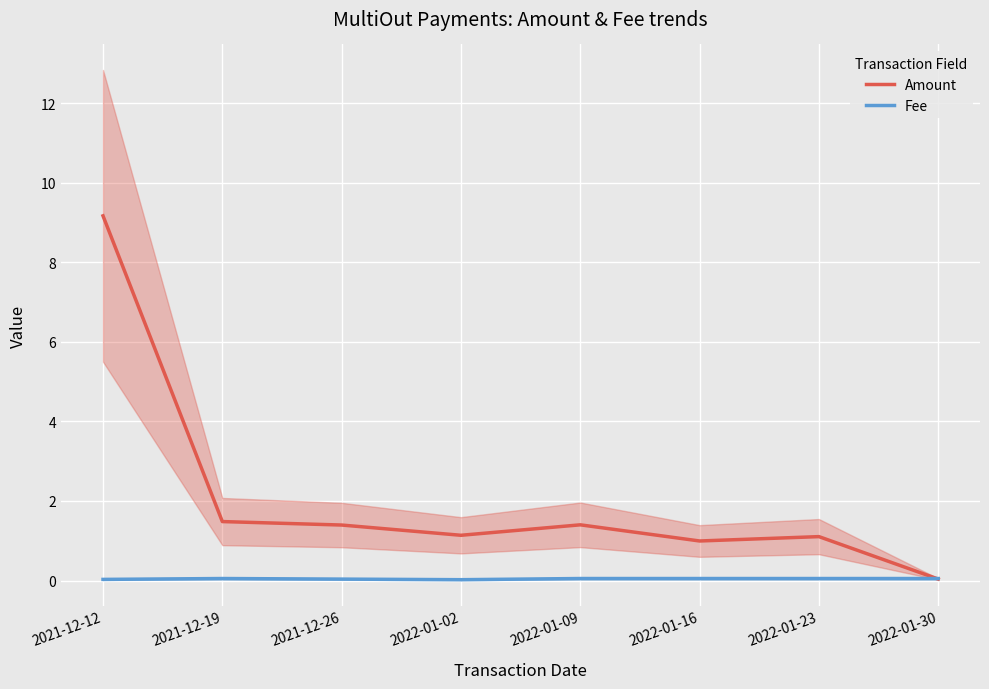

Which series has the widest spread of values?

Amount